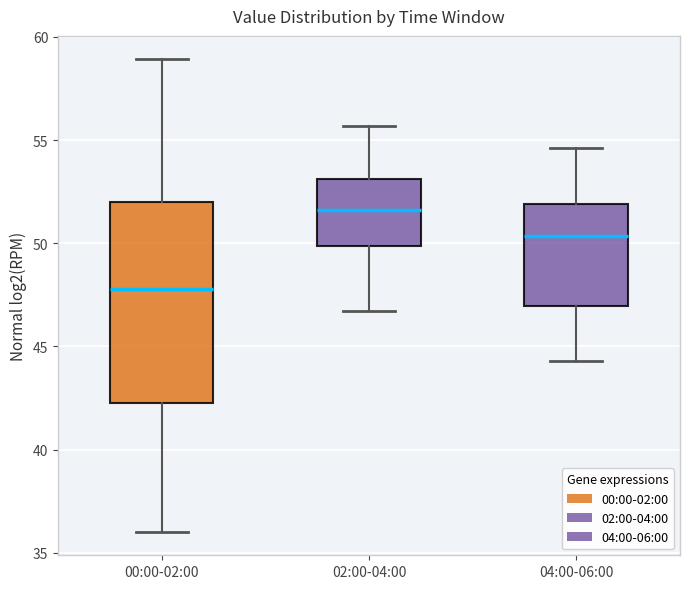

Reading left to right, read every box against the y-axis: the position of its median line, the range the box covers, and the ends of its whiskers. The values are not printed on the chart, so give them approximately, as read against the axis.

00:00-02:00: median 48.0, box 42.5 to 52.0, whiskers 36.0 to 59.0
02:00-04:00: median 51.5, box 50.0 to 53.0, whiskers 46.5 to 55.5
04:00-06:00: median 50.5, box 47.0 to 52.0, whiskers 44.5 to 54.5